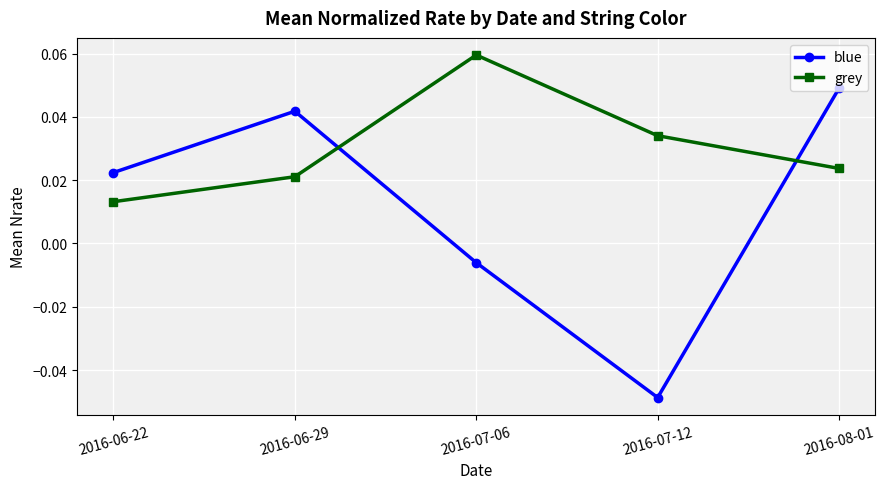

Is it true that blue equals -0.1 at 2016-07-12?

False